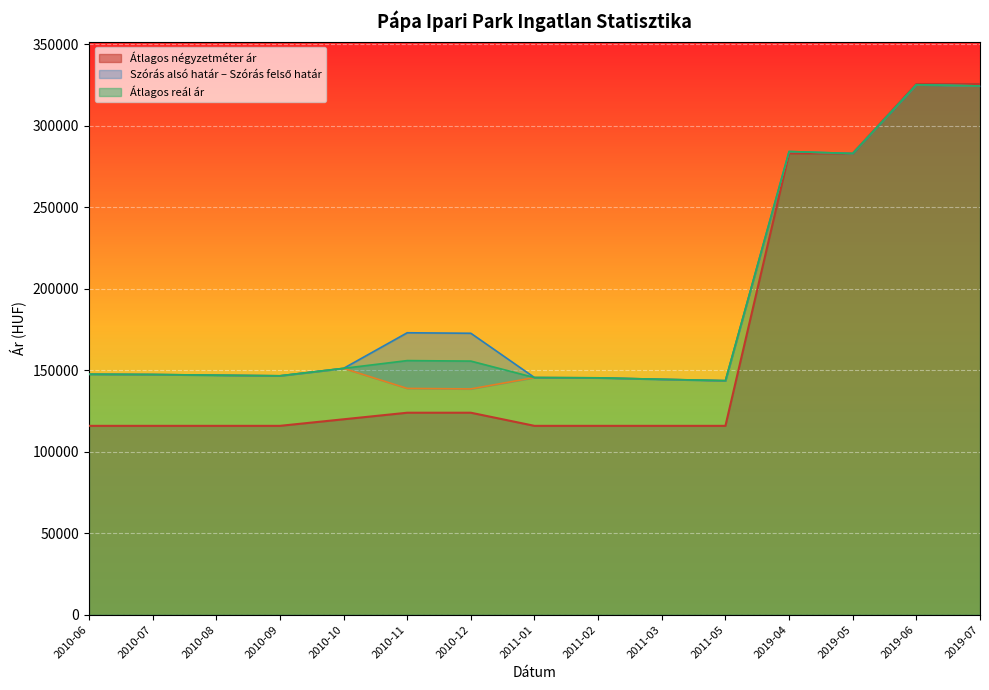

How many data points in Szórás alsó határ are above 146933?

7